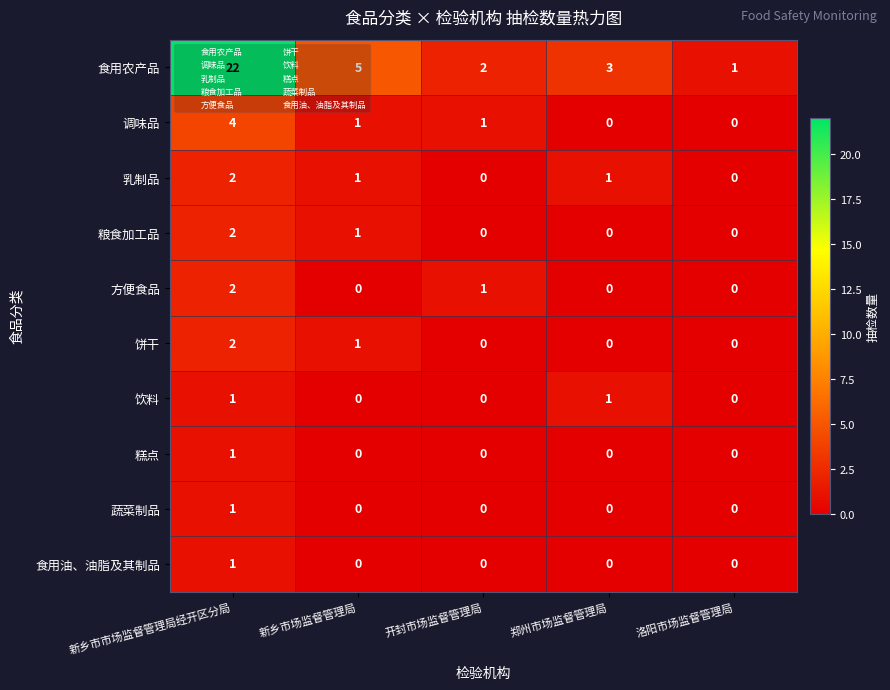

Which series has the largest total across all categories?

食用农产品